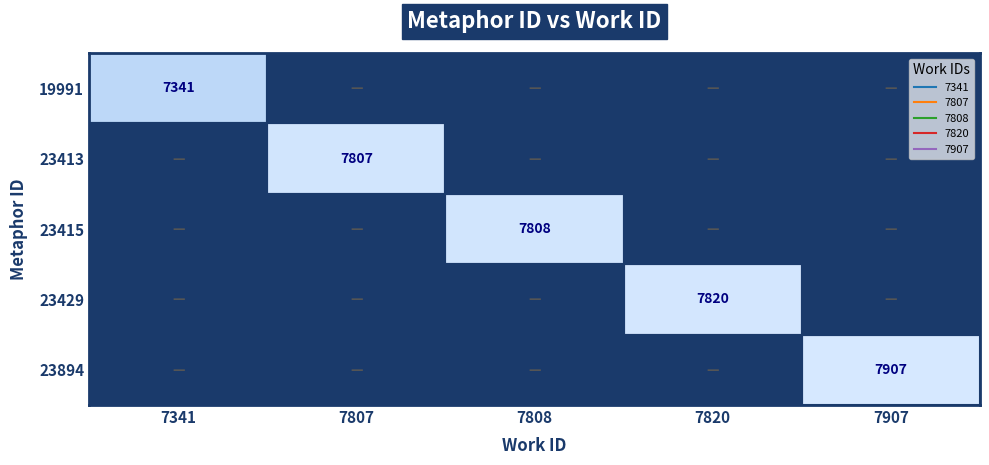

Where is 23413 nearest to the value 3903?

7341